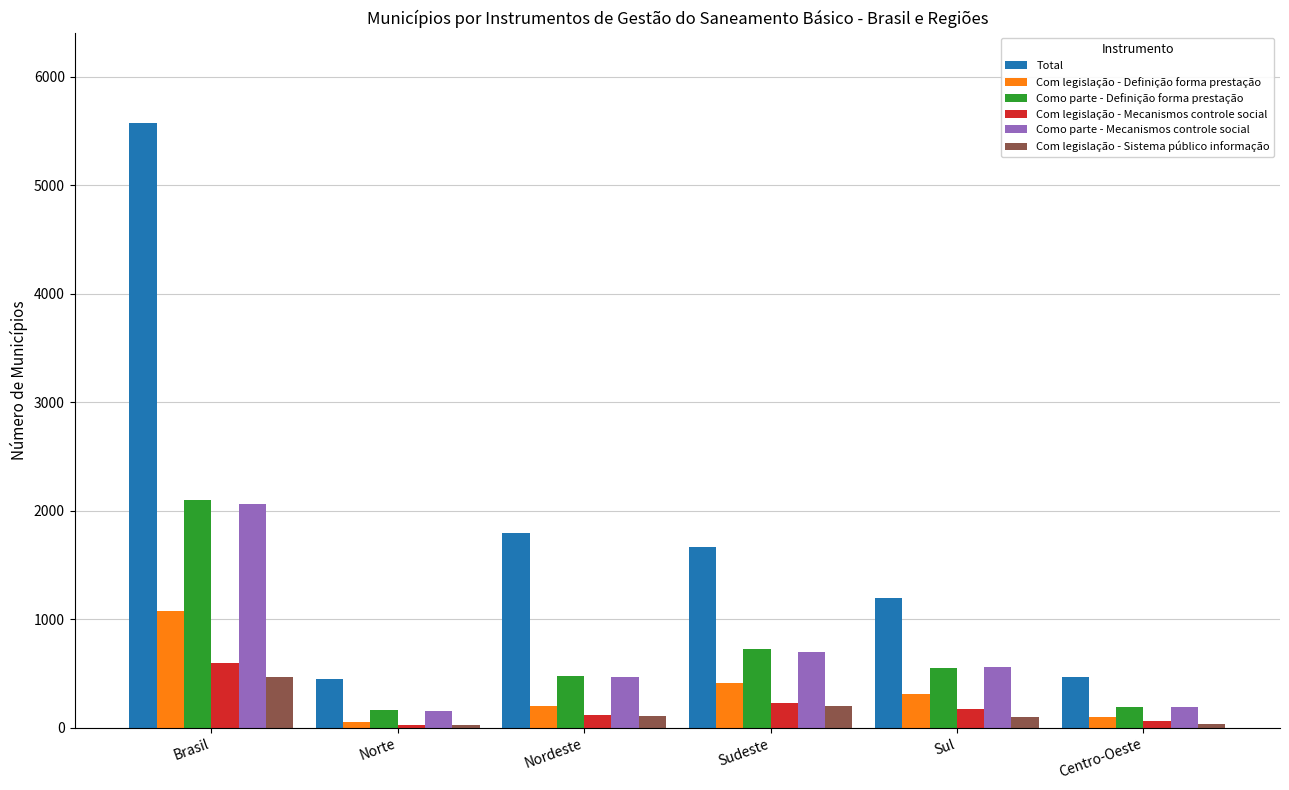

The Total series shows 467 at Centro-Oeste. True or false?

True